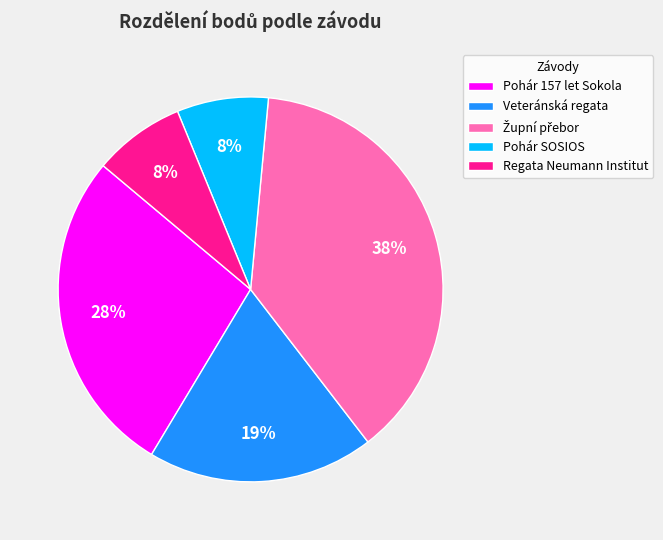

Count the number of slices in the pie.

5